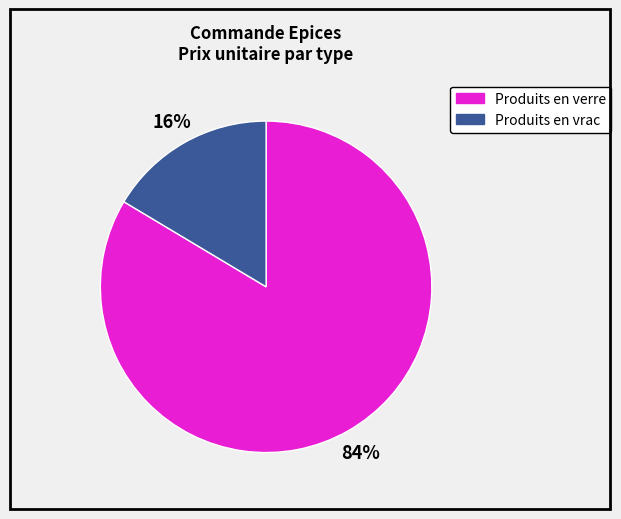

Is the sum of Produits en vrac and Produits en verre greater than half?

Yes